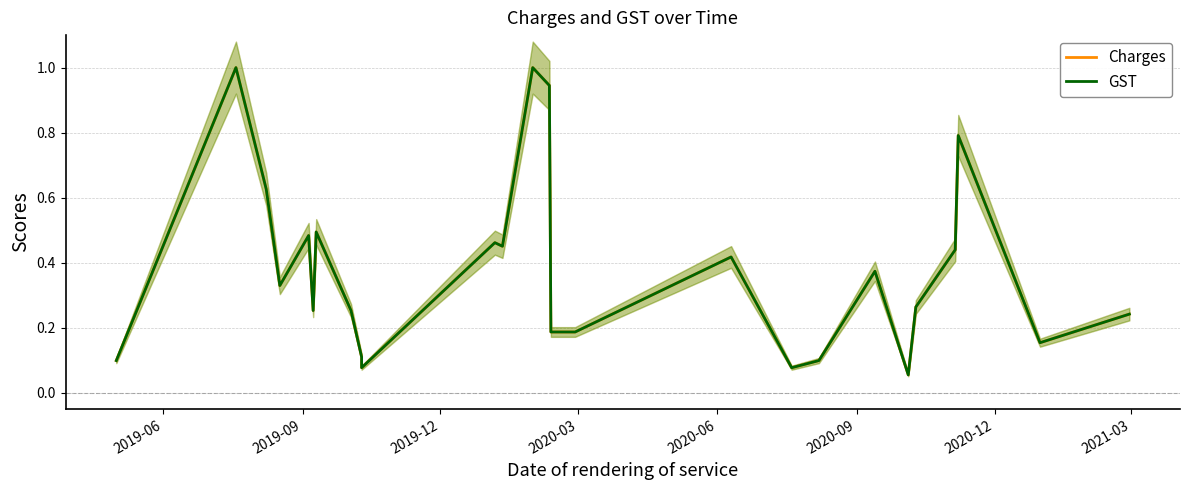

At 2020-12, list the series in order from smallest to largest.

Charges, GST